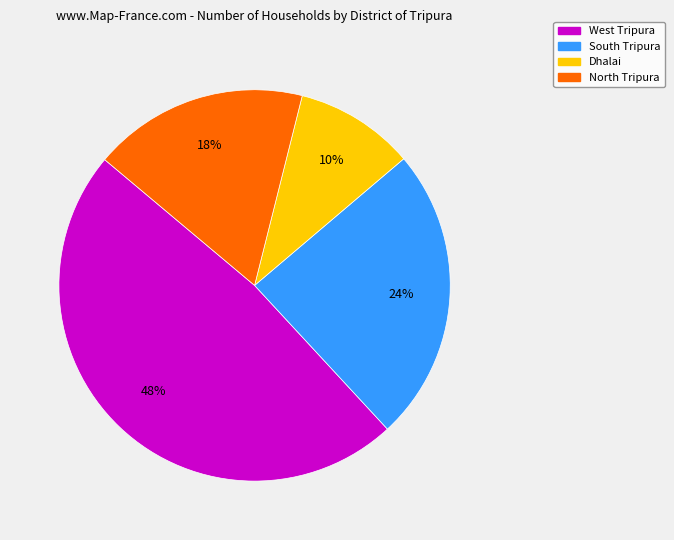

To the nearest percent, what is the average slice percentage?

25%